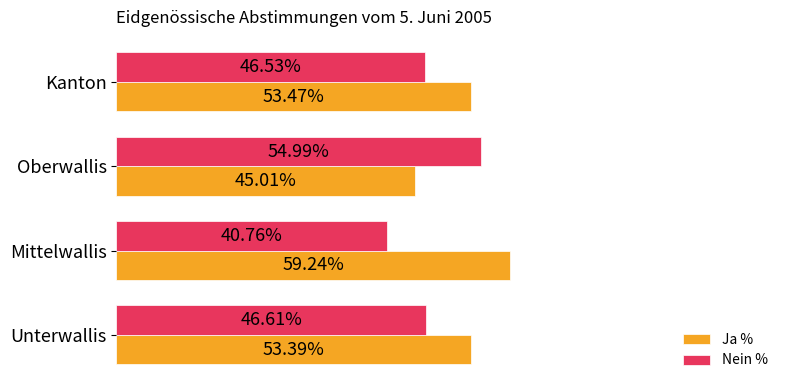

At which label does Ja % reach its peak?

Mittelwallis